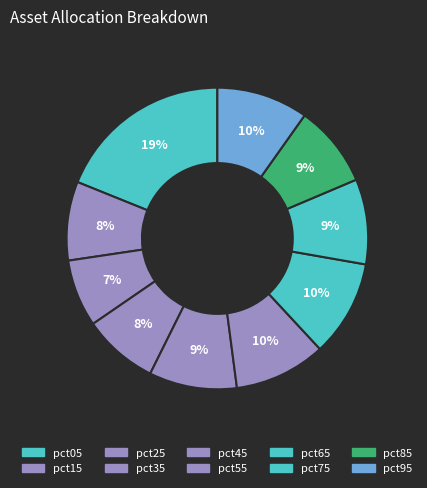

To the nearest percent, what is the combined percentage of pct15 and pct35?

17%